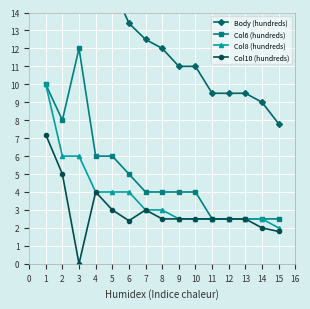

Is it true that Col8 (hundreds) equals 3.0 at 8?

True